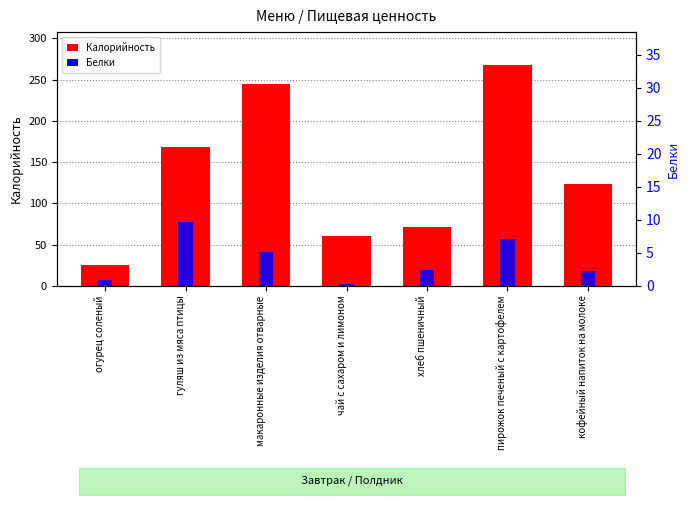

The Калорийность series shows 227.5 at гуляш из мяса птицы. True or false?

False